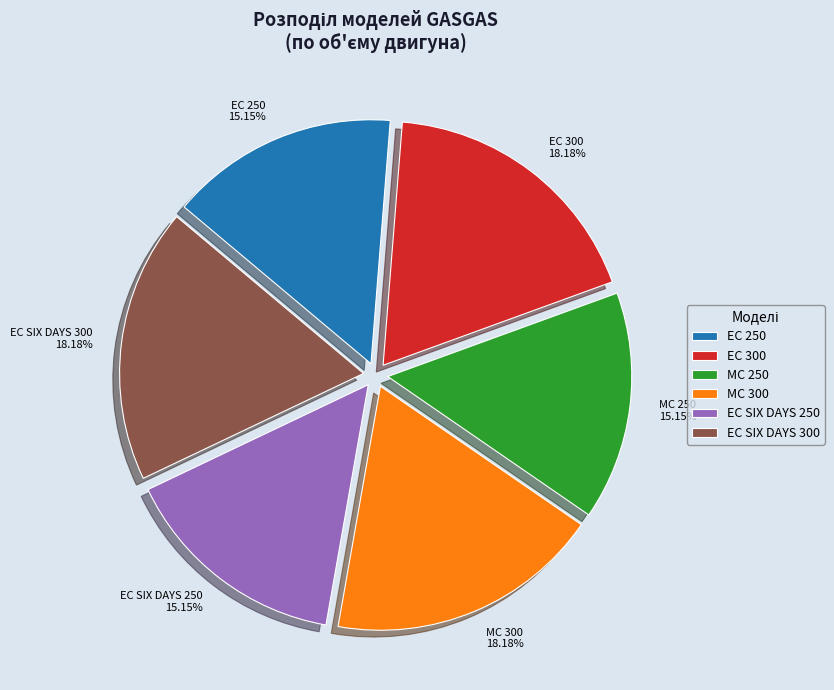

How many slices are in this pie chart?

6